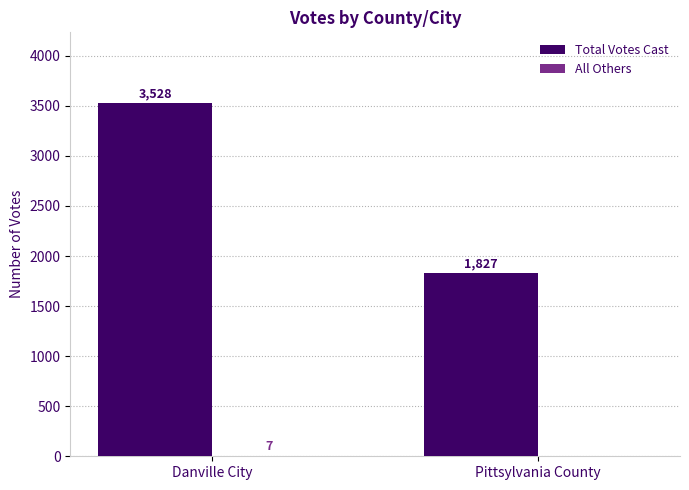

True or false: Total Votes Cast has a value of 3528 at Danville City.

True